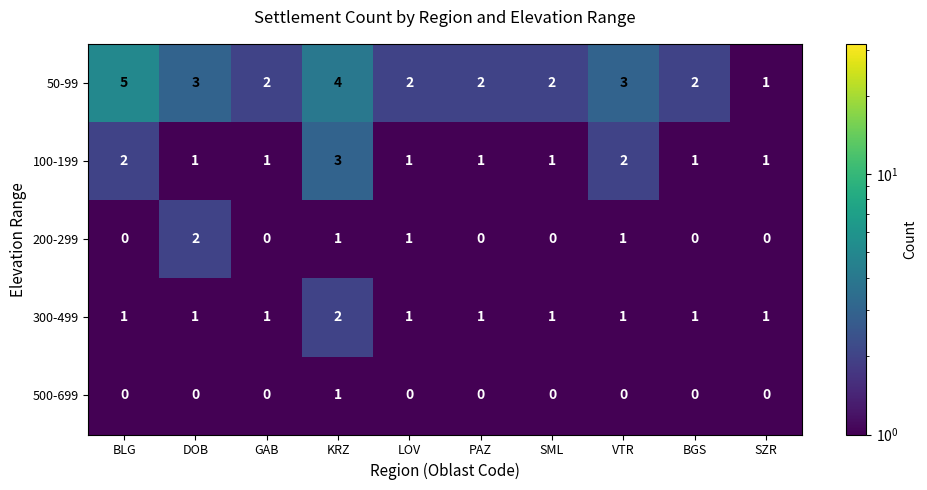

At which label does 300-499 reach its peak?

KRZ